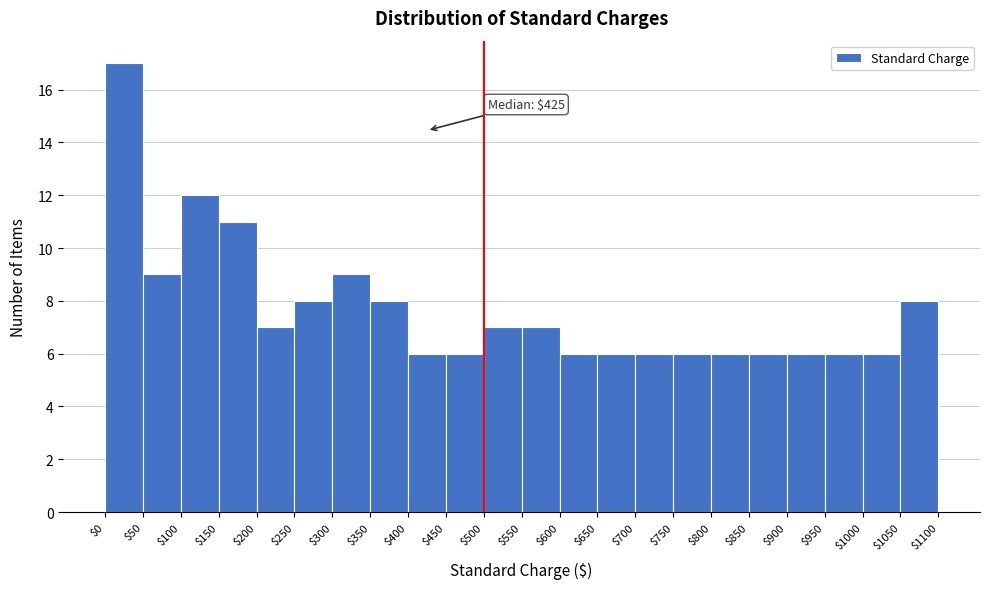

Over which range of the x-axis is the bar tallest?

$0 to $50